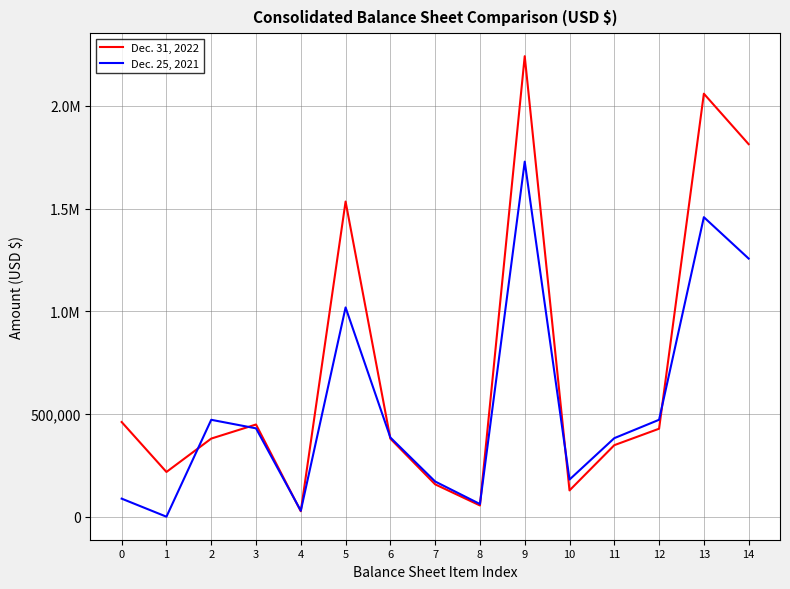

What are all the series names shown in the legend?

Dec. 31, 2022, Dec. 25, 2021